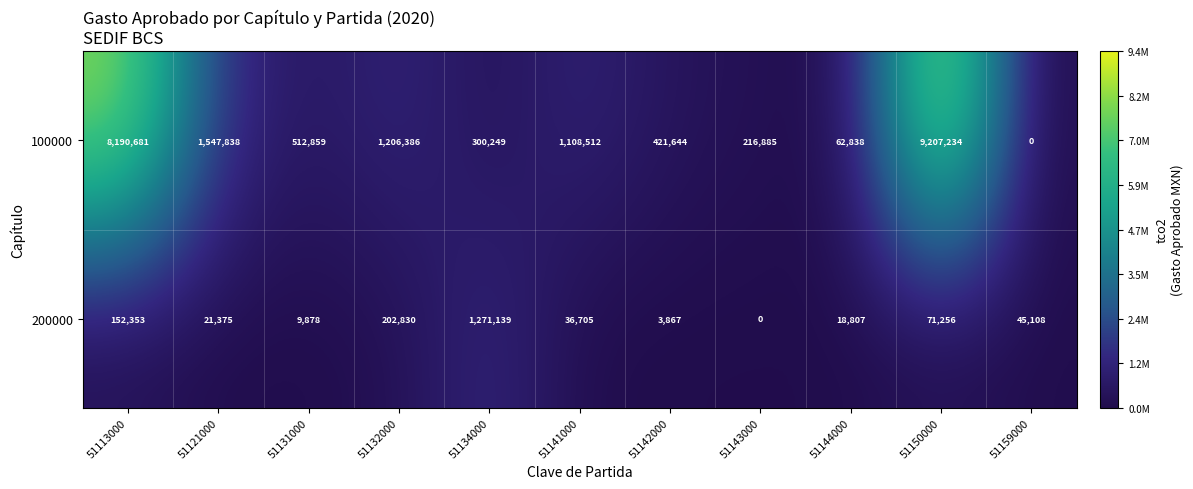

At how many categories does at least one series exceed 8914125?

1